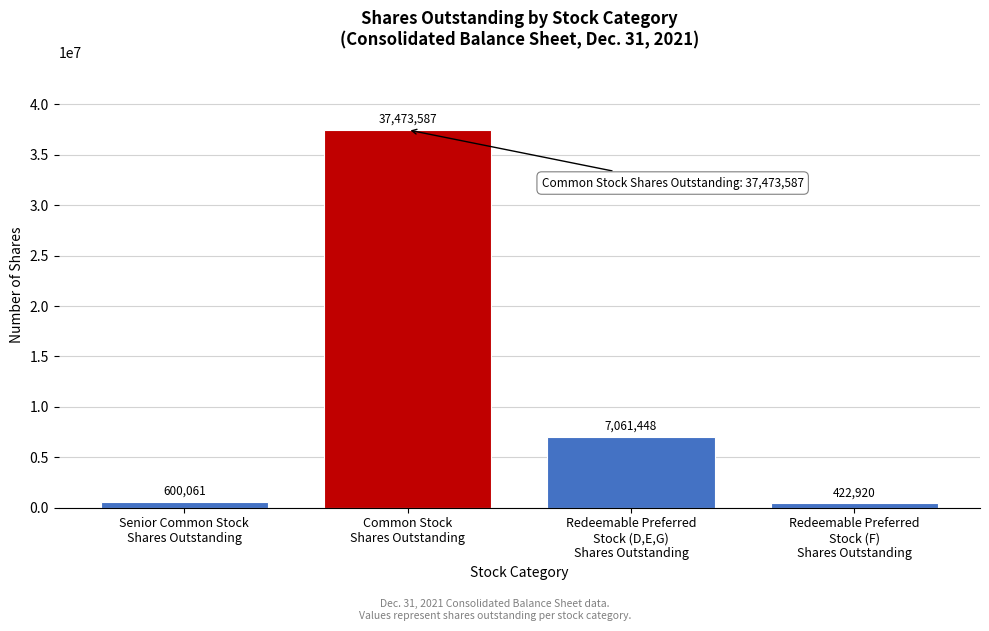

Reading left to right, extract all data points from this chart.

600061	37473587	7061448	422920